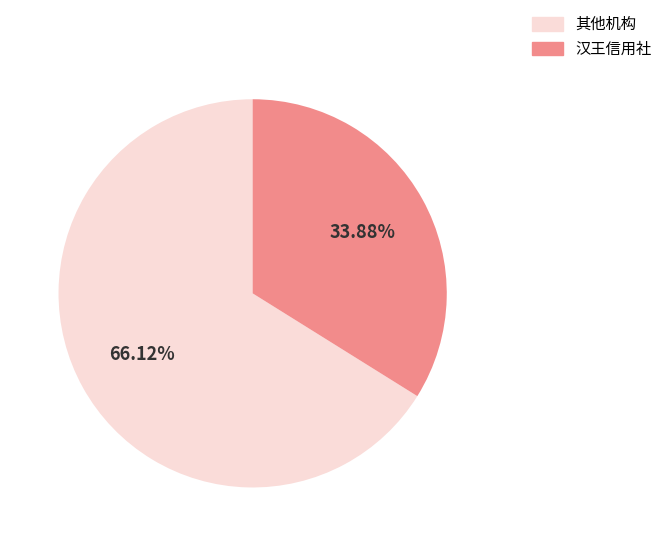

Does any single category account for the majority?

Yes